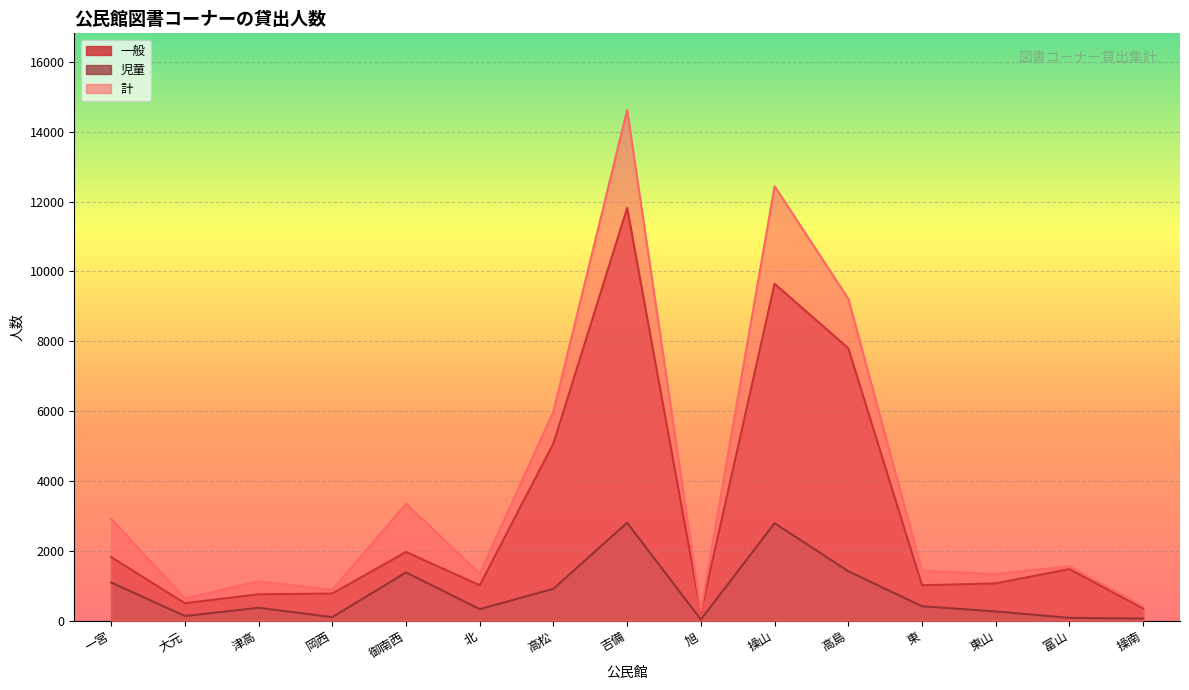

At which category is the sum across all series the highest?

吉備